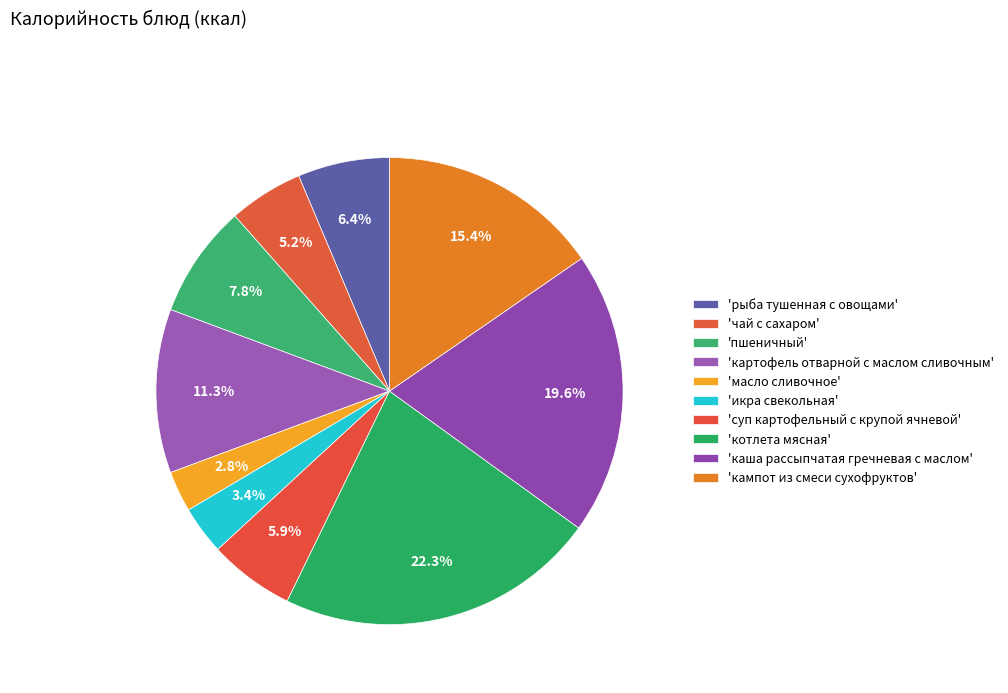

To the nearest percent, what is the average slice percentage?

10%